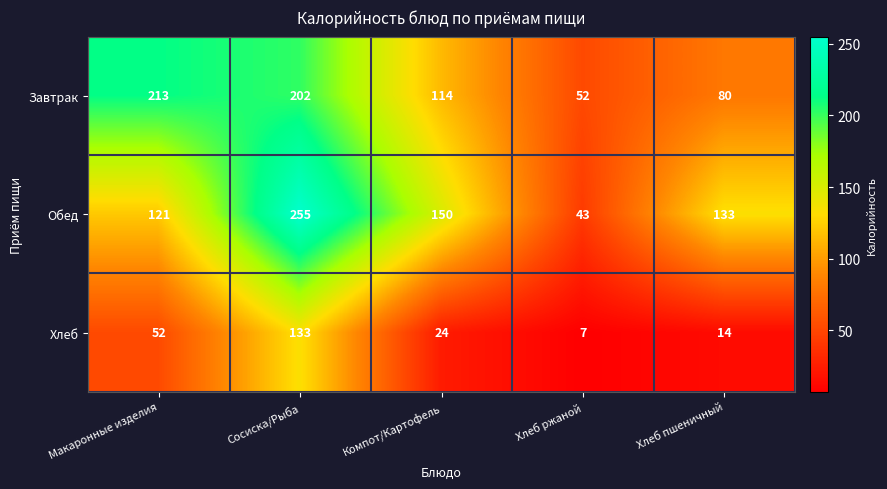

Which series has the largest total across all categories?

Обед